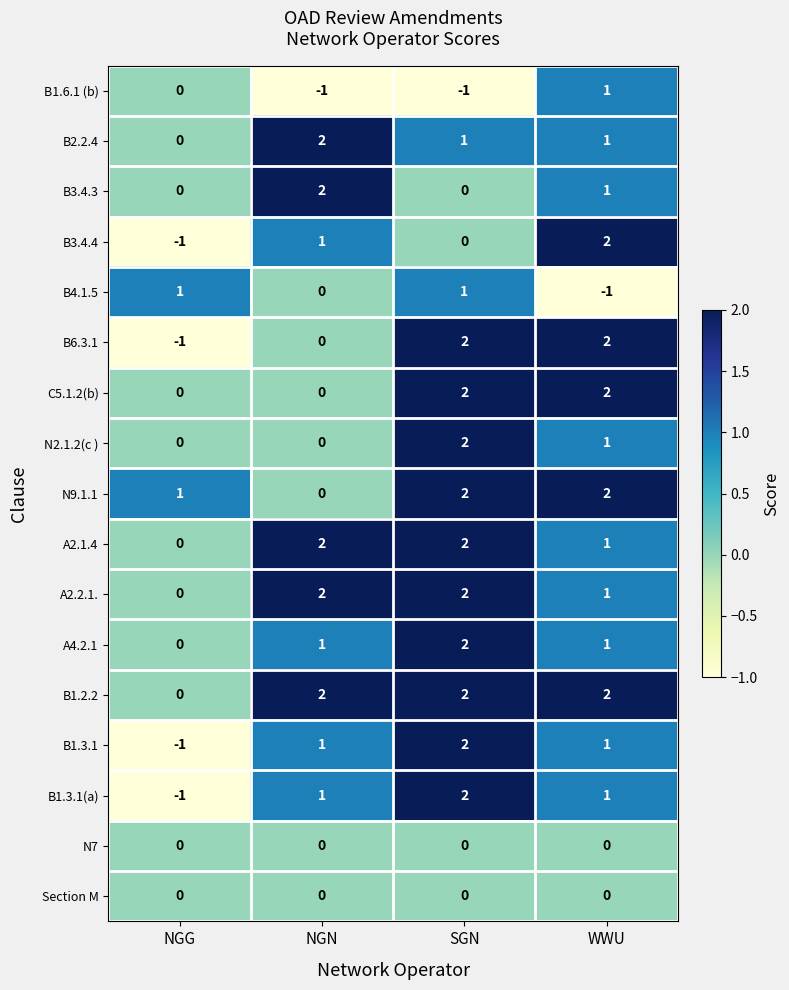

How many positive values does the B2.2.4 series have?

3